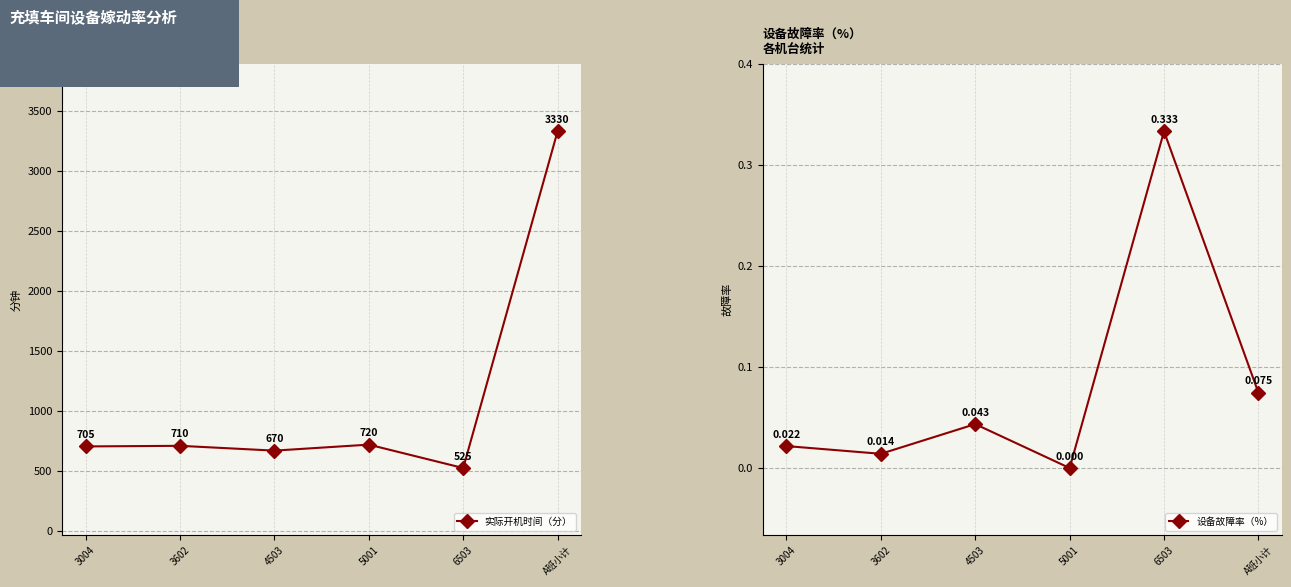

Count the number of data series in this chart.

2